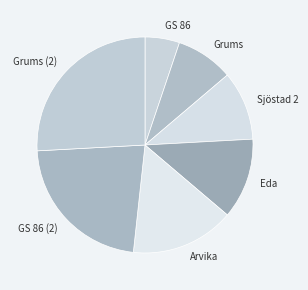

Which category has the biggest portion of the pie?

Grums (2)